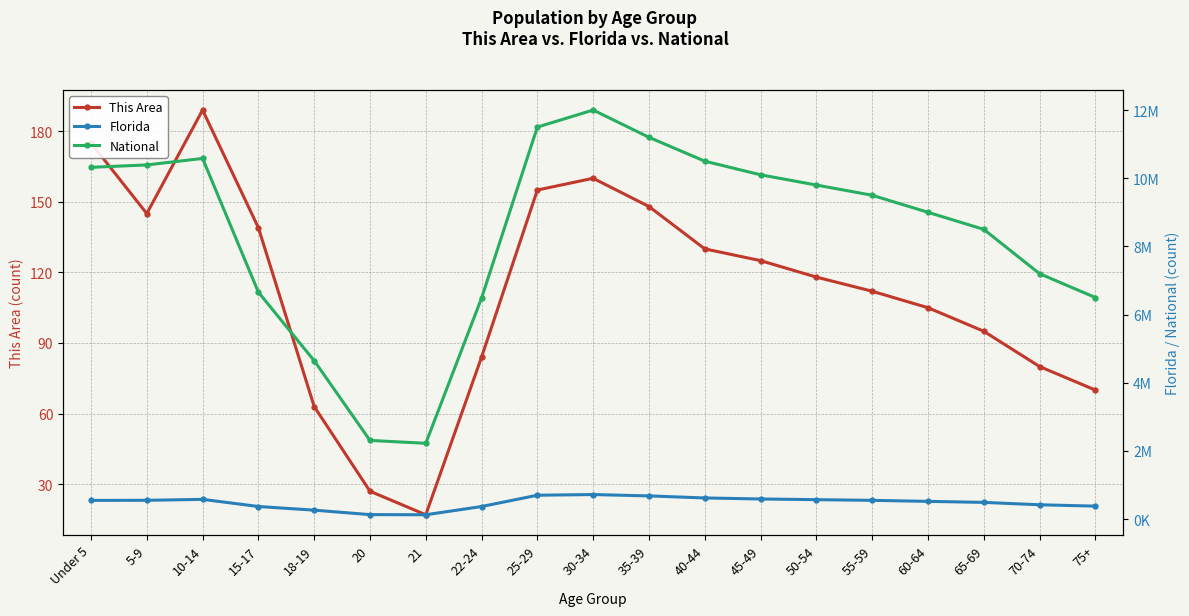

What are all the series names shown in the legend?

This Area, Florida, National